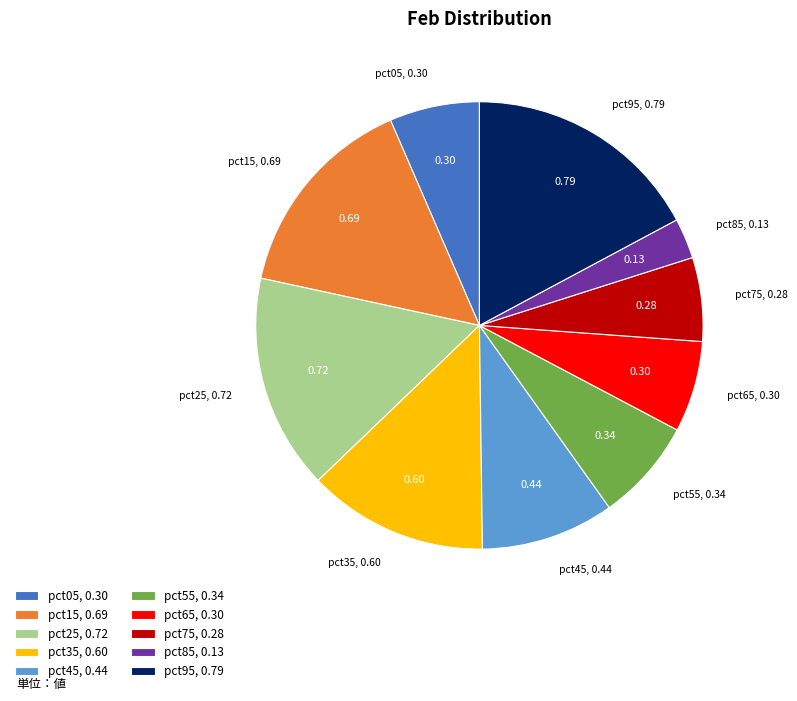

Count the number of slices in the pie.

10